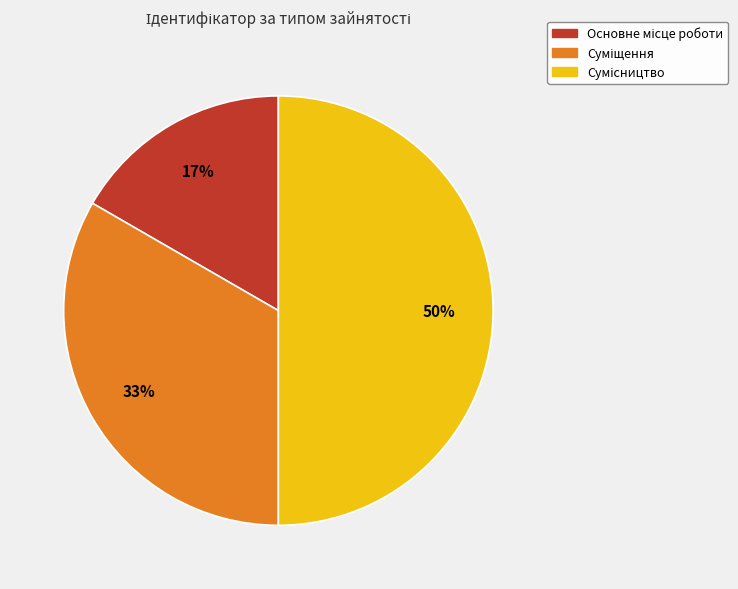

To the nearest percent, what is the average slice percentage?

33%